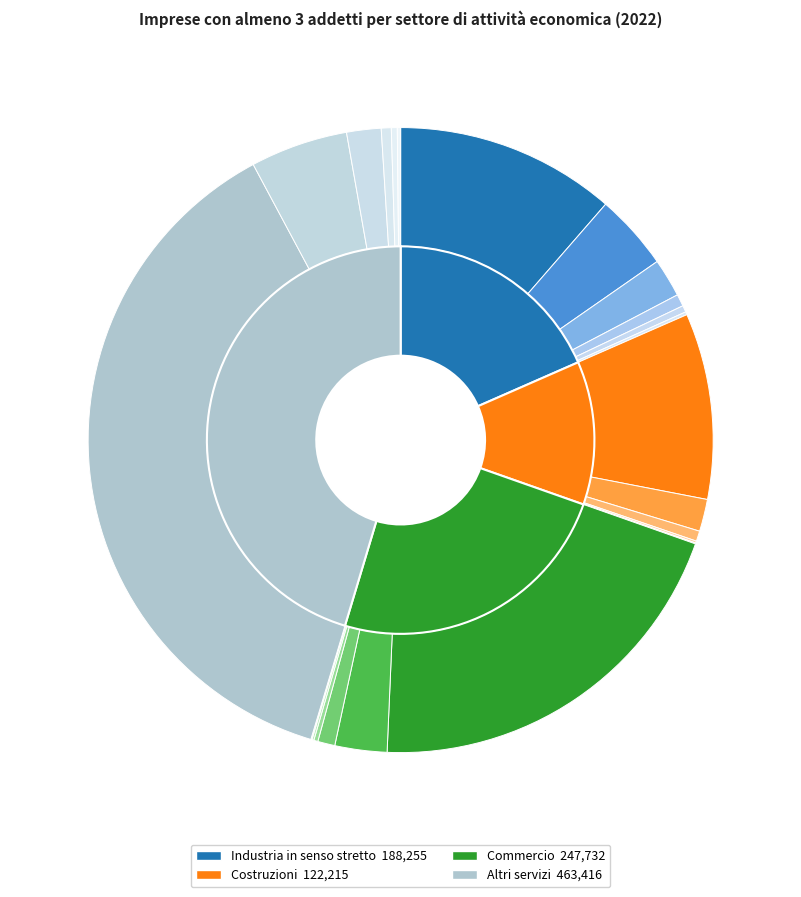

What percentage do Commercio and Altri servizi together represent?

69.6%